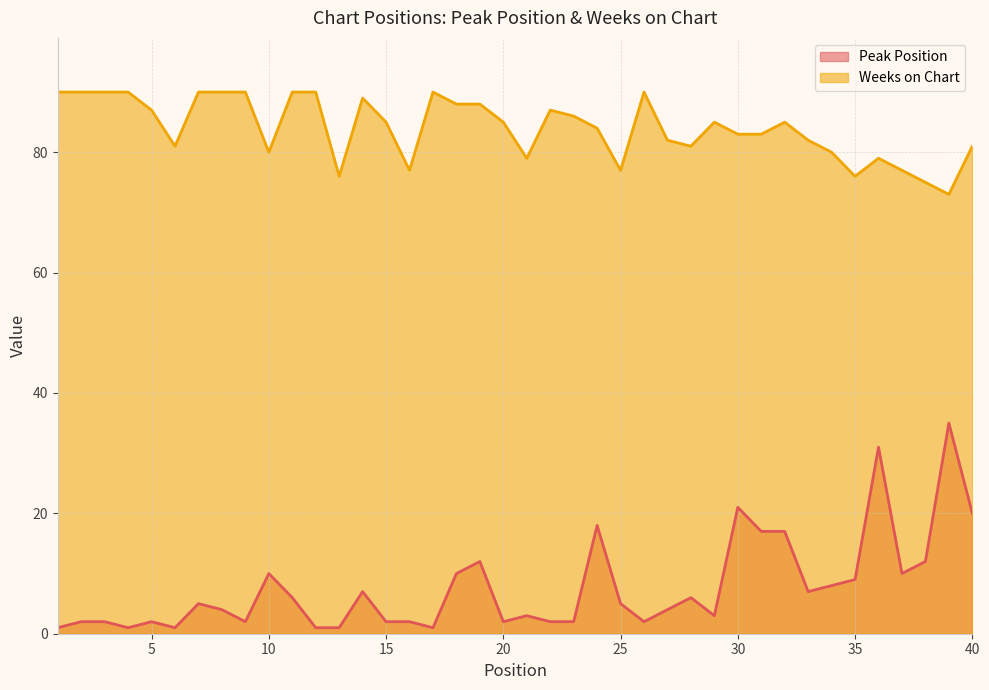

How many lines are shown in the chart?

2